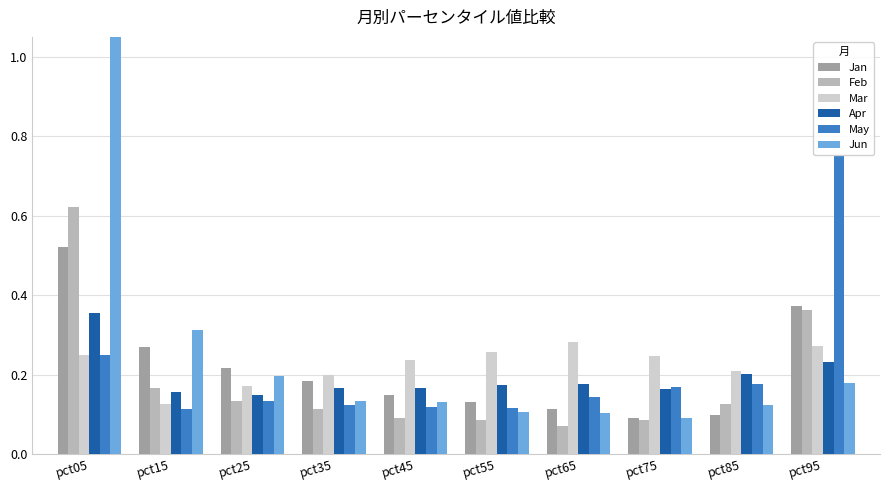

What is the difference between the maximum and second lowest values in the May series?

0.6